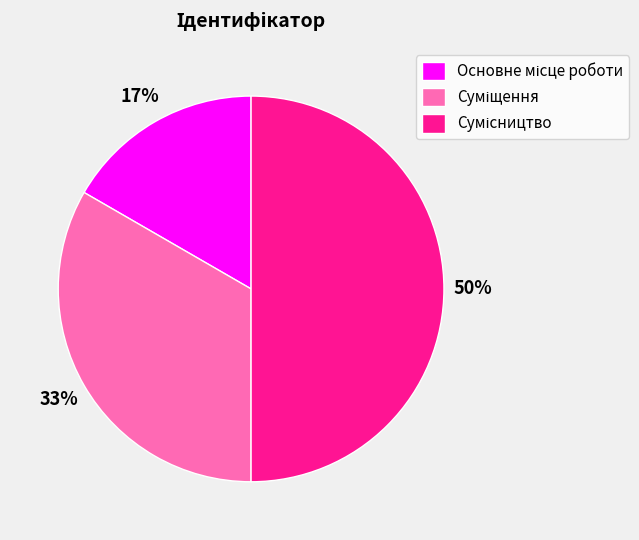

To the nearest percent, what is the average slice percentage?

33%